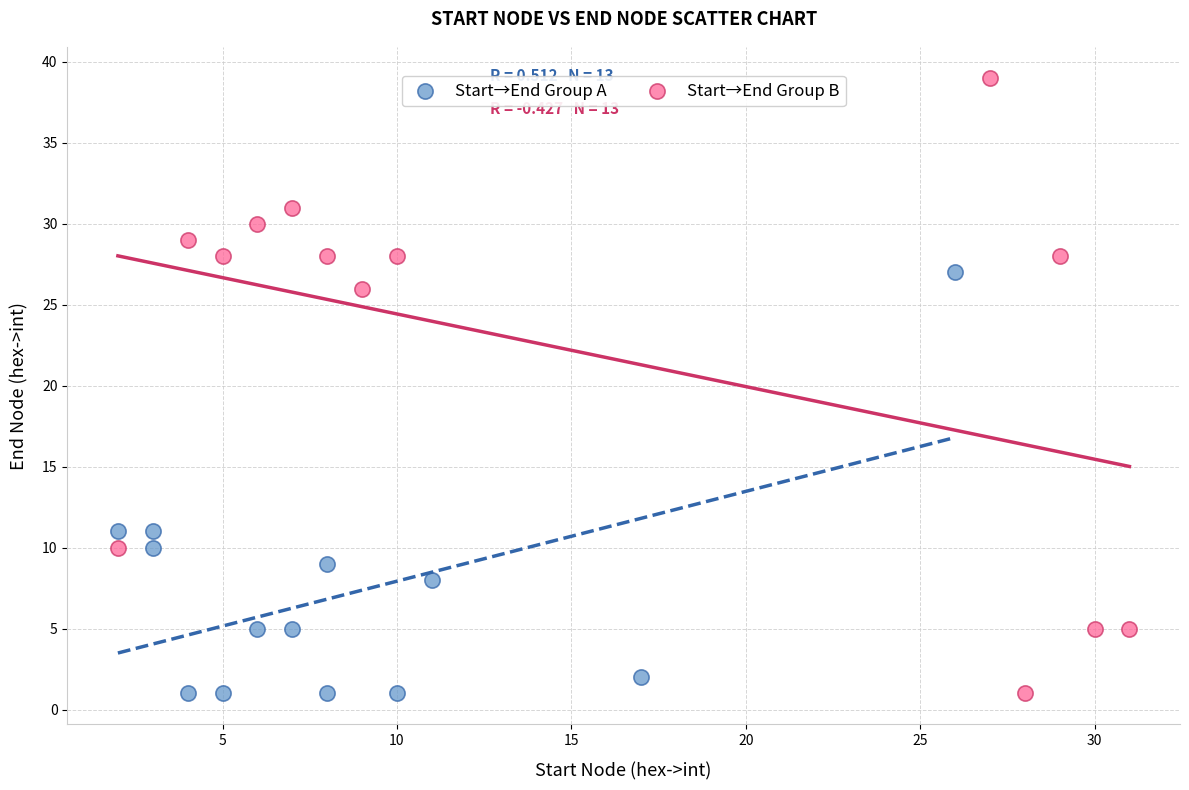

Which series contains the highest Y value?

Start→End Group B